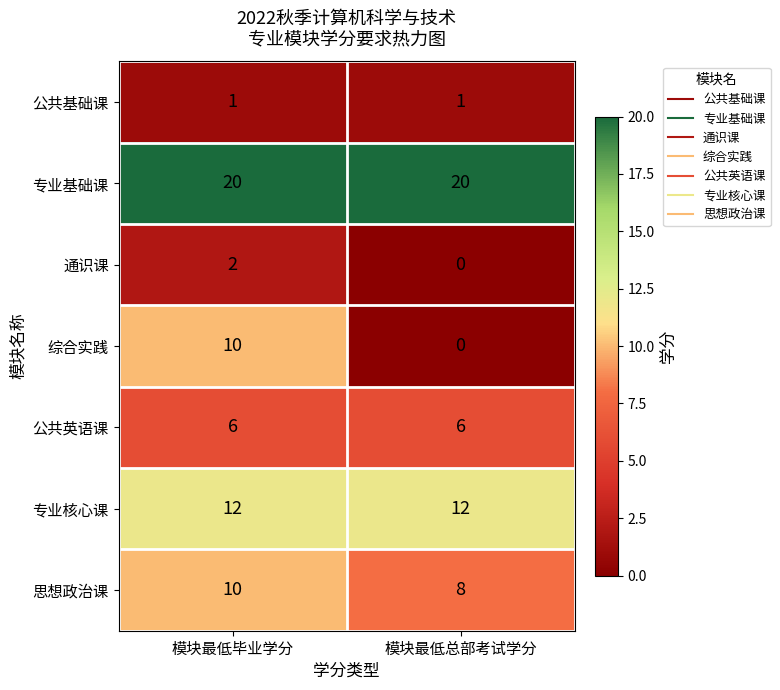

Reading left to right, extract all data points from this chart.

公共基础课: 1	1
专业基础课: 20	20
通识课: 2	0
综合实践: 10	0
公共英语课: 6	6
专业核心课: 12	12
思想政治课: 10	8